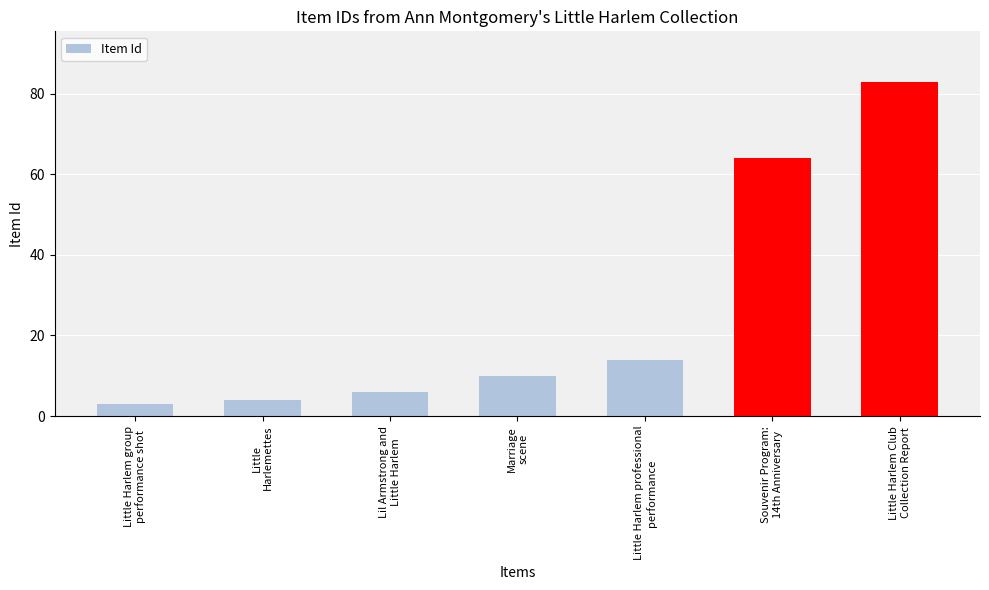

Which has a higher value, Souvenir Program:
14th Anniversary or Little Harlem group
performance shot?

Souvenir Program:
14th Anniversary